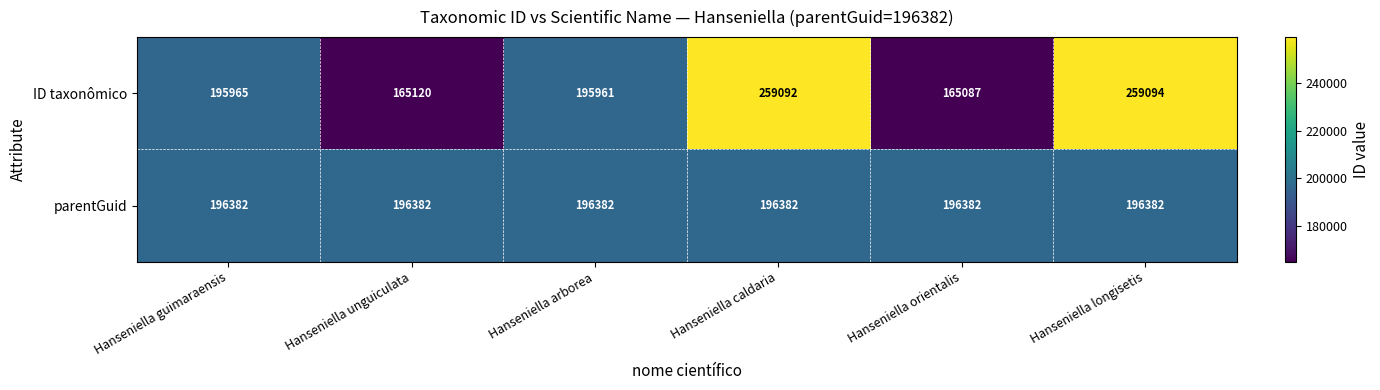

Reading left to right, extract all data points from this chart.

ID taxonômico: 195965	165120	195961	259092	165087	259094
parentGuid: 196382	196382	196382	196382	196382	196382